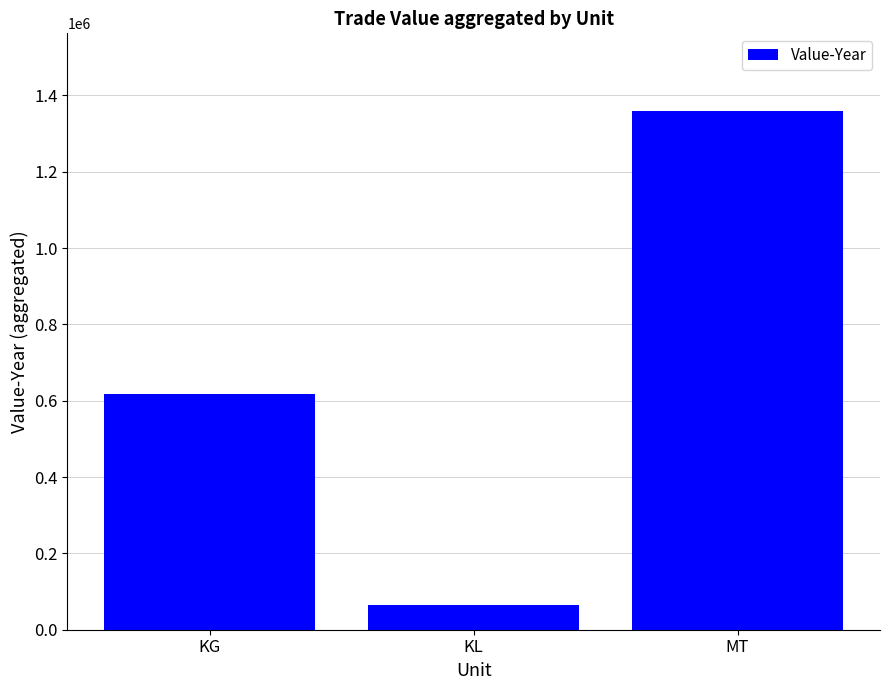

Rank the categories by value from lowest to highest.

KL, KG, MT